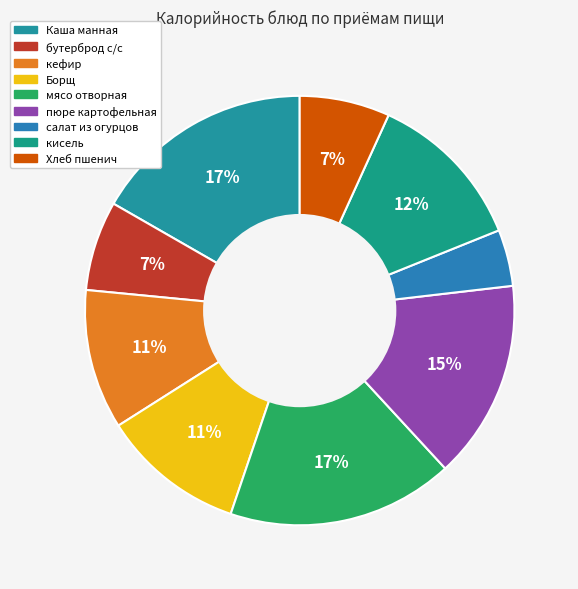

True or false: Каша манная accounts for 9% of the total.

False